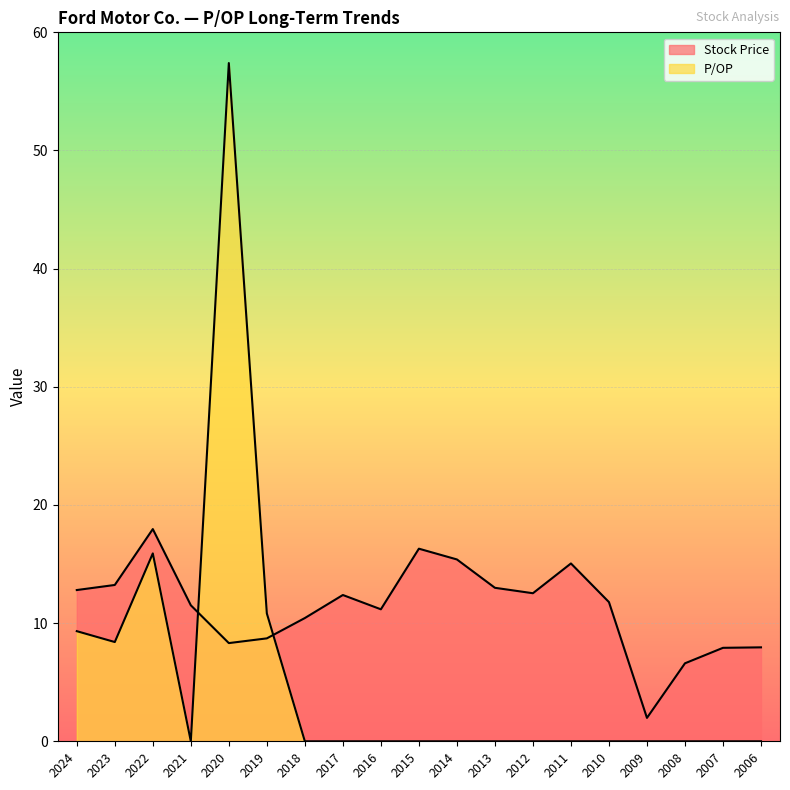

Which has a higher value, 2014 or 2022?

2022